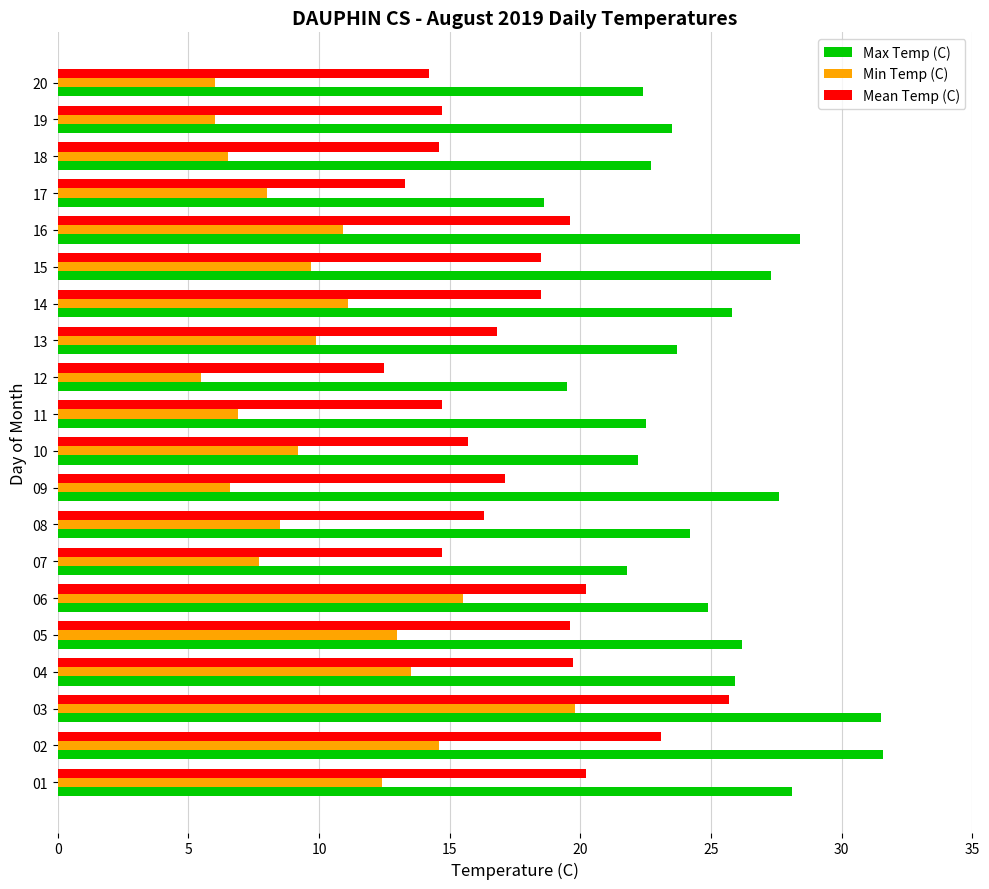

Which series changed the most between 09 and 18?

Max Temp (C)